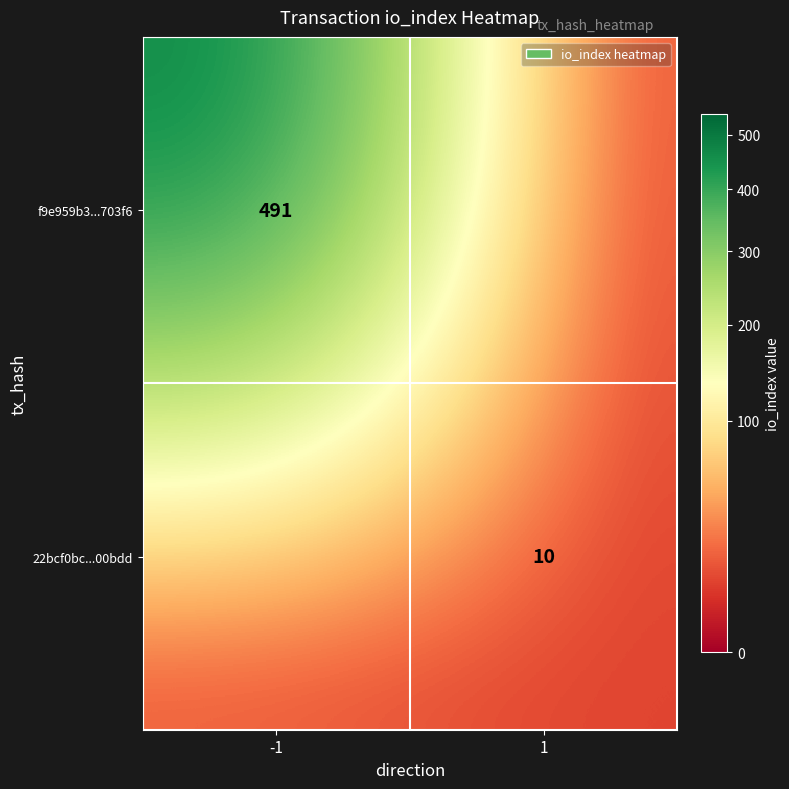

The value of f9e959b3...703f6 at -1 is 342. True or false?

False